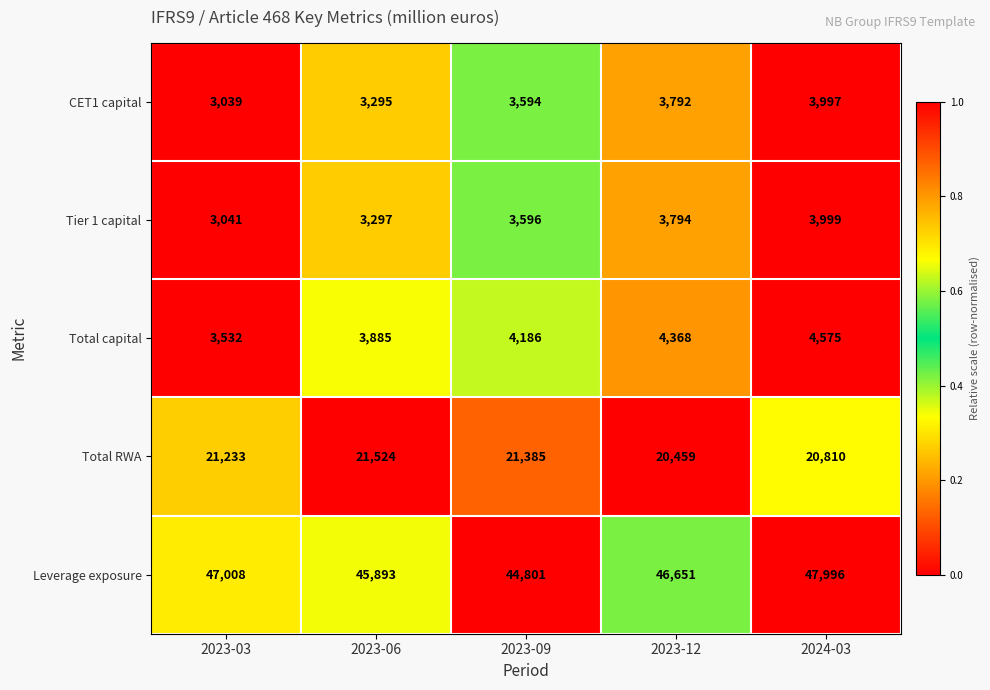

What is the total value across all series at 2023-09?

77562